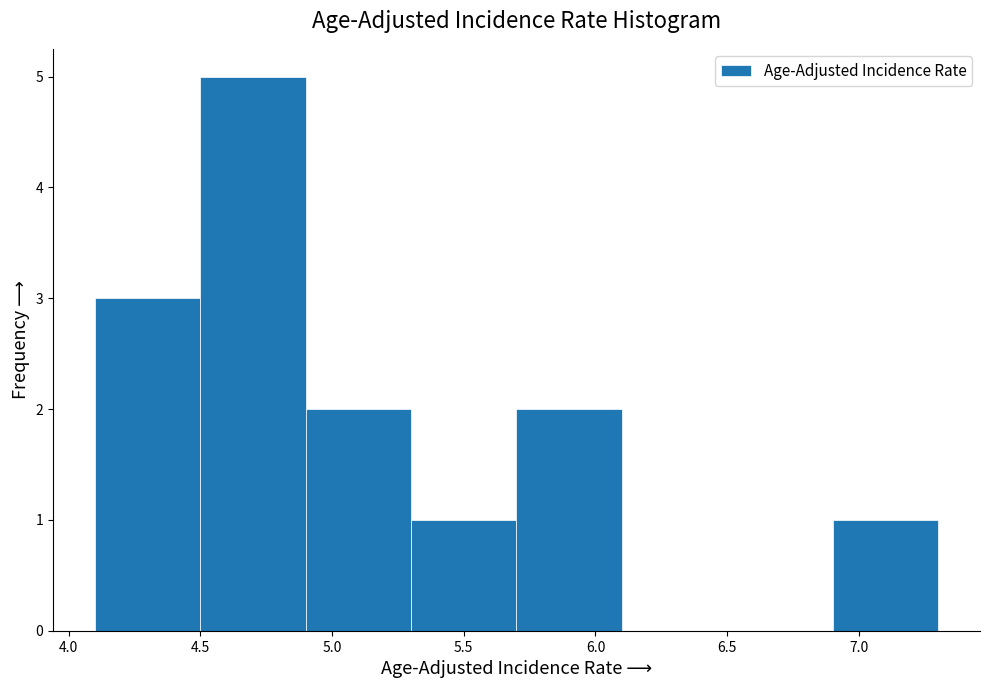

Which range on the x-axis has the tallest bar?

4.5 to 4.9